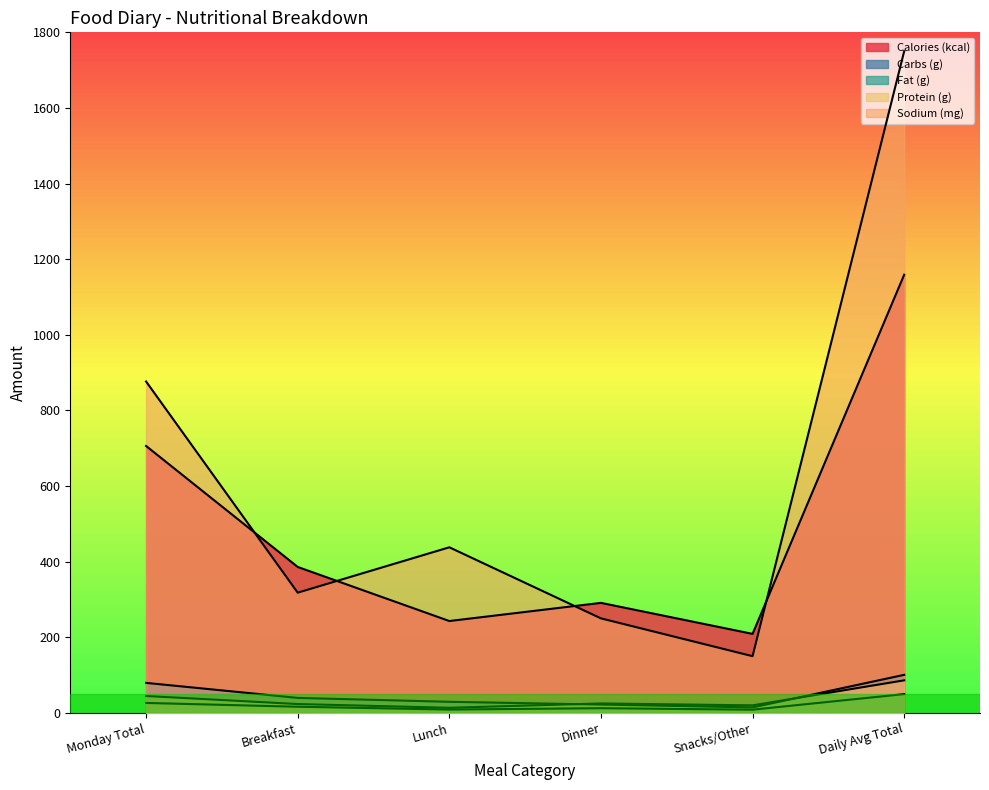

The value of Sodium (mg) at Daily Avg Total is 538.6. True or false?

False